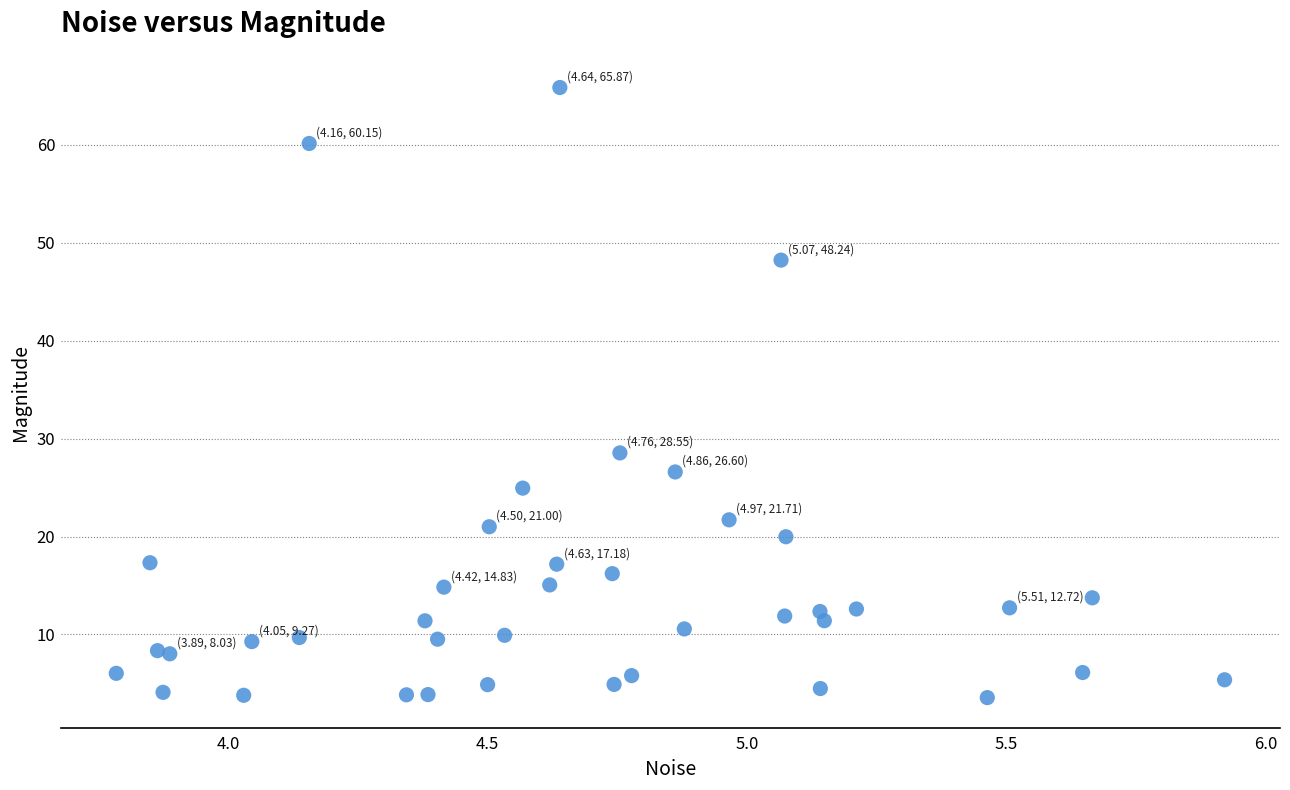

What Y value in the scatter plot is closest to 34?

28.5